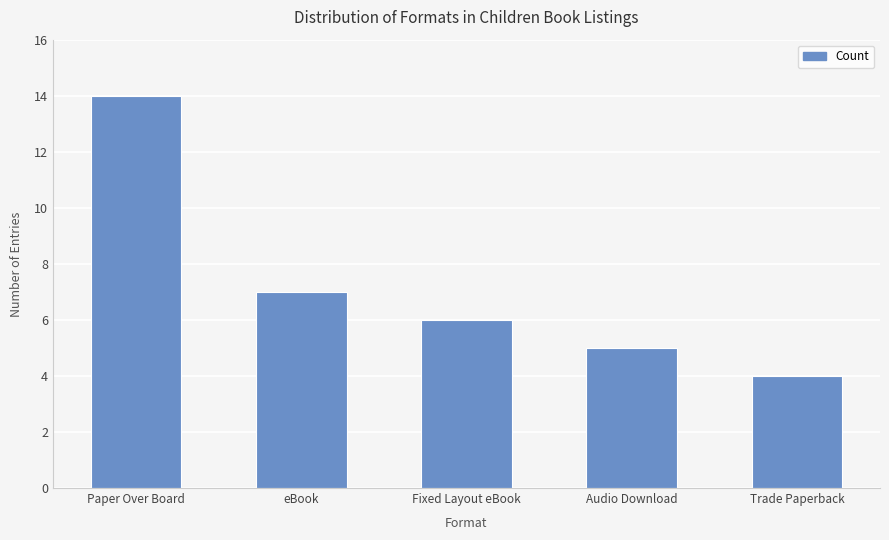

What is the difference between the second highest and second lowest values?

2